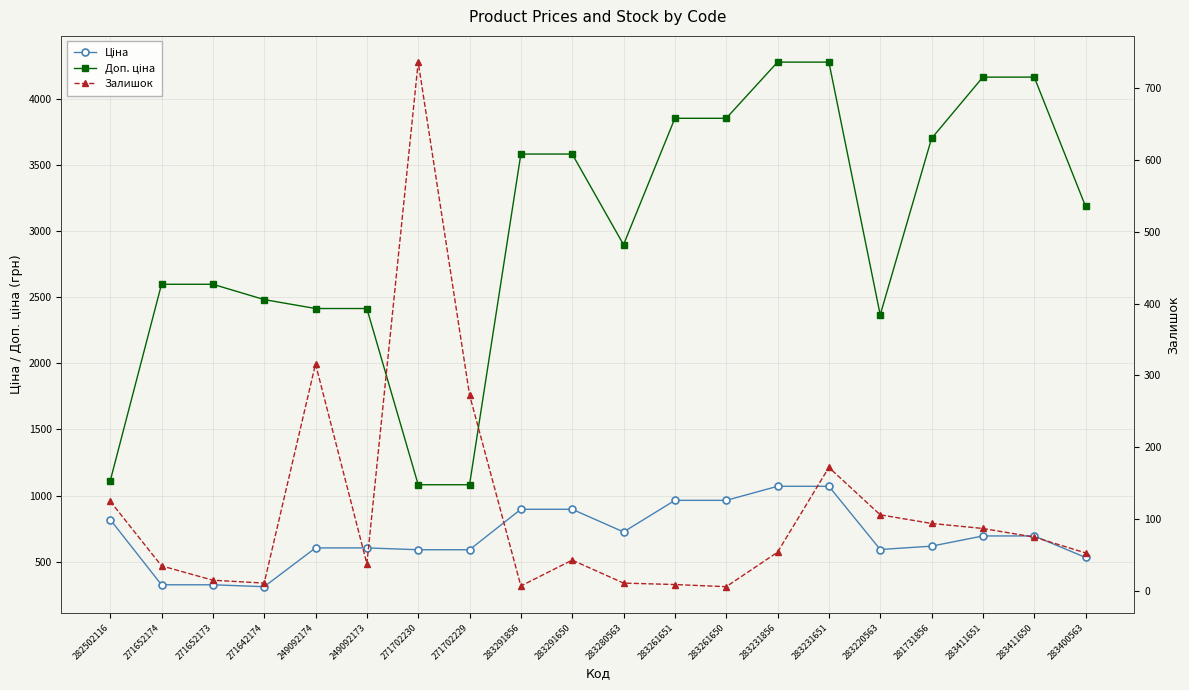

Rank the series by their average value, from highest to lowest.

Доп. ціна, Ціна, Залишок